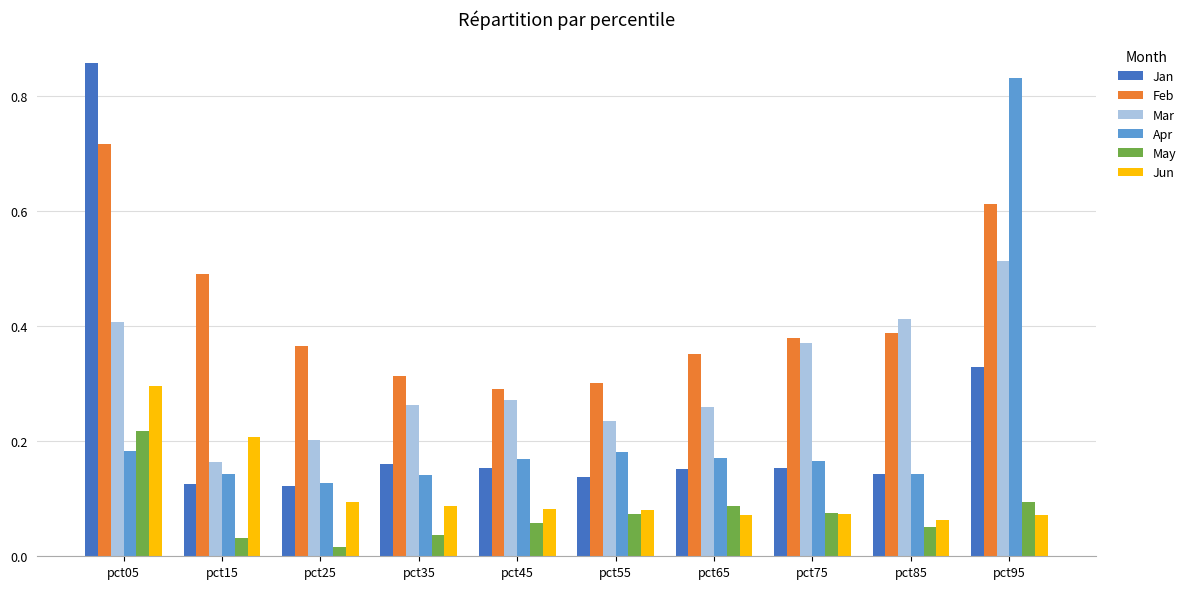

Count the number of data series in this chart.

6